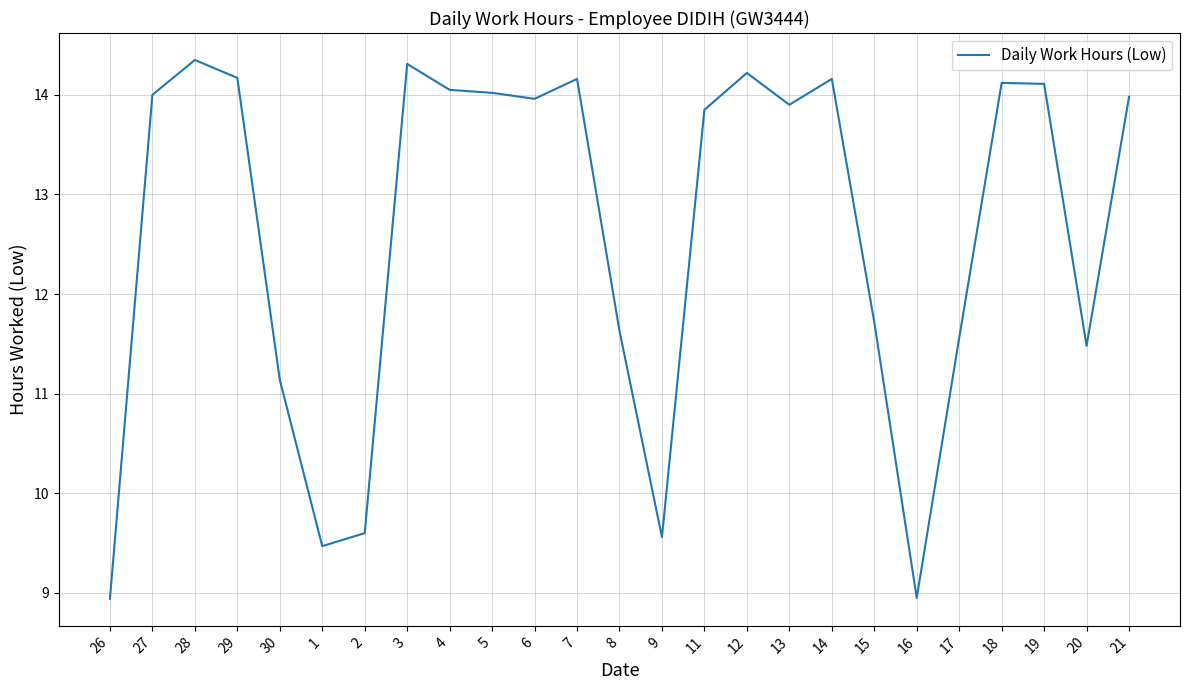

The chart shows a value of 9.6 at 2. True or false?

True